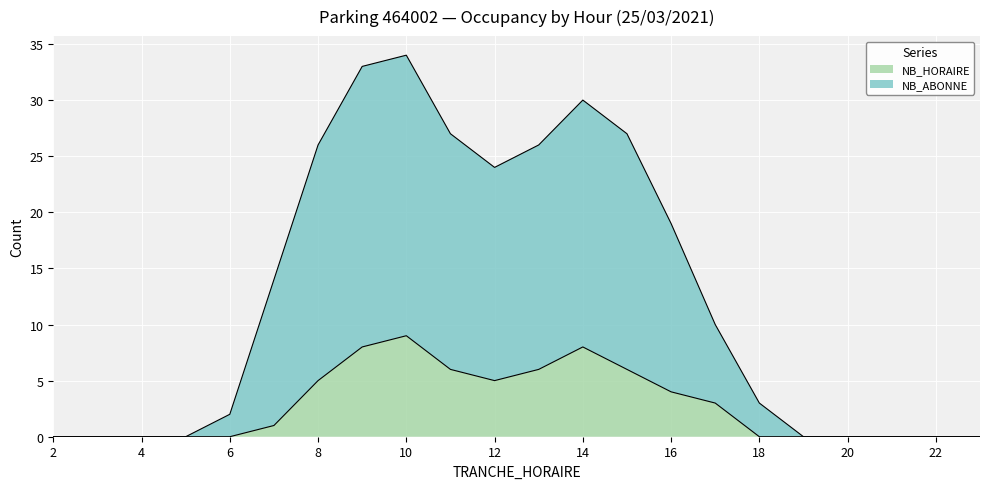

At which label does NB_HORAIRE reach its peak?

10